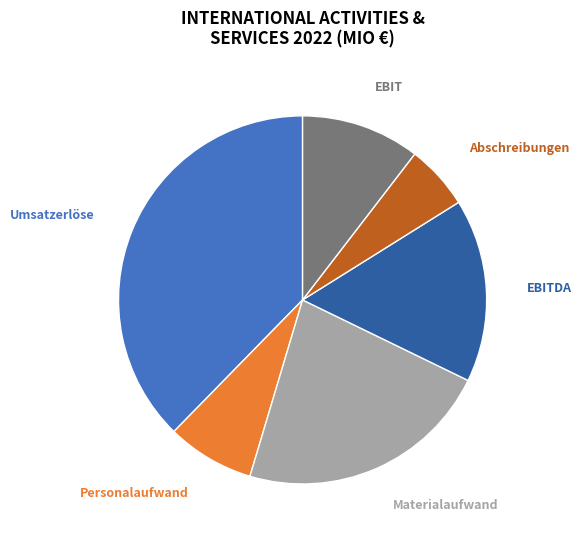

Combined, do Umsatzerlöse and Personalaufwand account for over 50%?

No